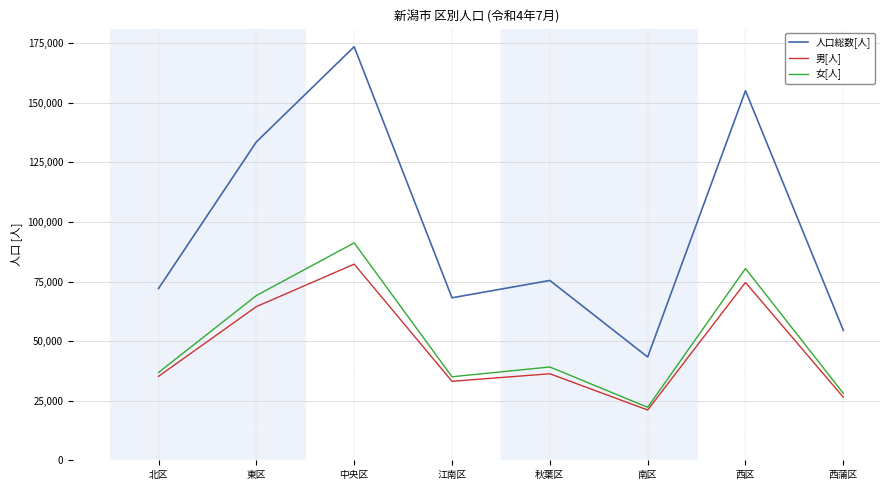

Which series has the widest spread of values?

人口総数[人]